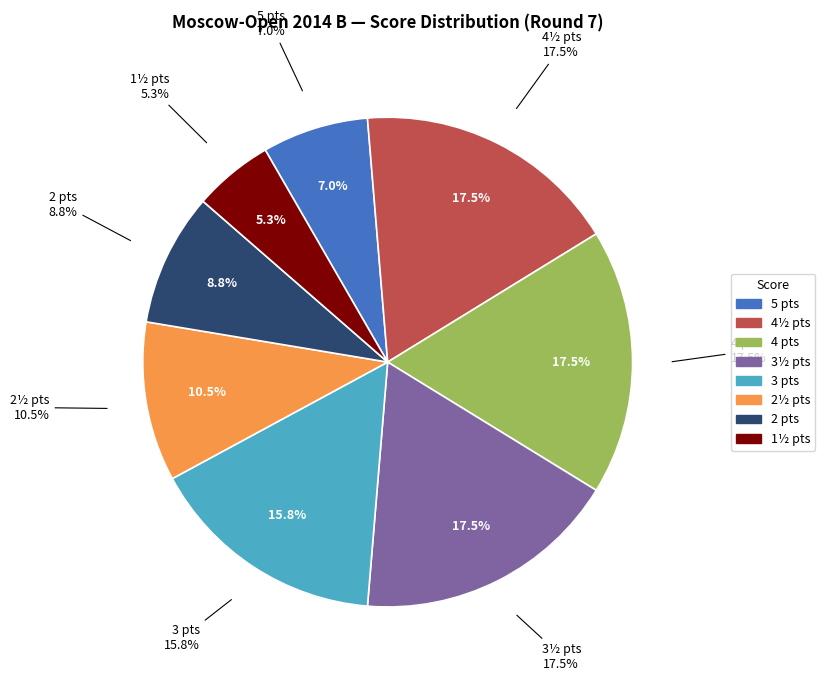

To the nearest percent, what is the difference between the largest and smallest slice percentages?

12%